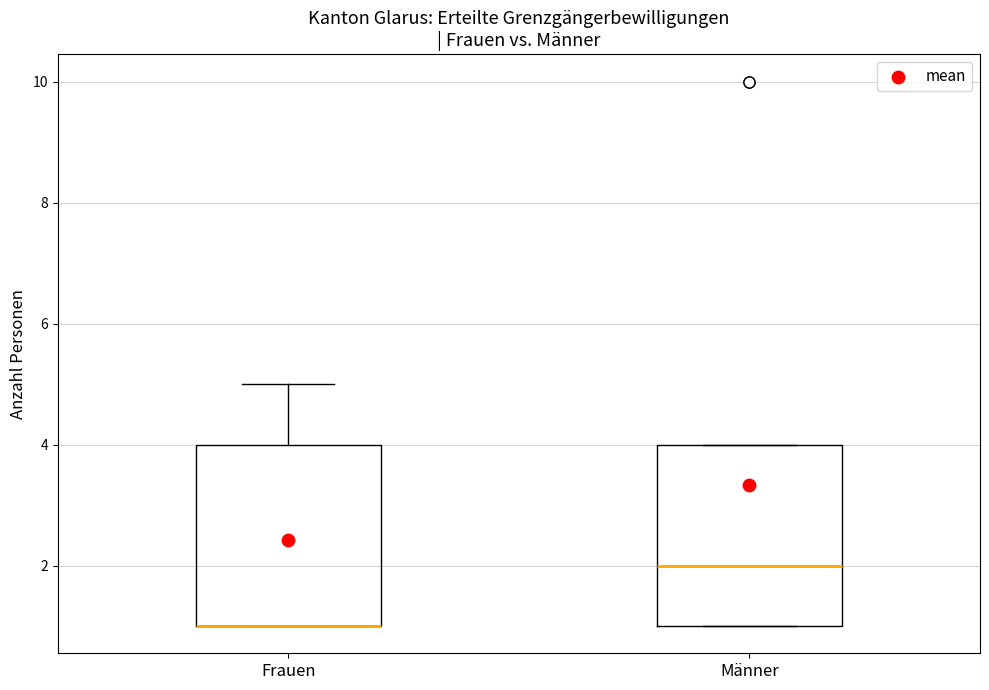

Reading left to right, read every box against the y-axis: the position of its median line, the range the box covers, and the ends of its whiskers. The values are not printed on the chart, so give them approximately, as read against the axis.

Frauen: median 1 (drawn on the box's lower edge), box 1 to 4, whiskers 1 to 5
Männer: median 2, box 1 to 4, whiskers 1 to 4